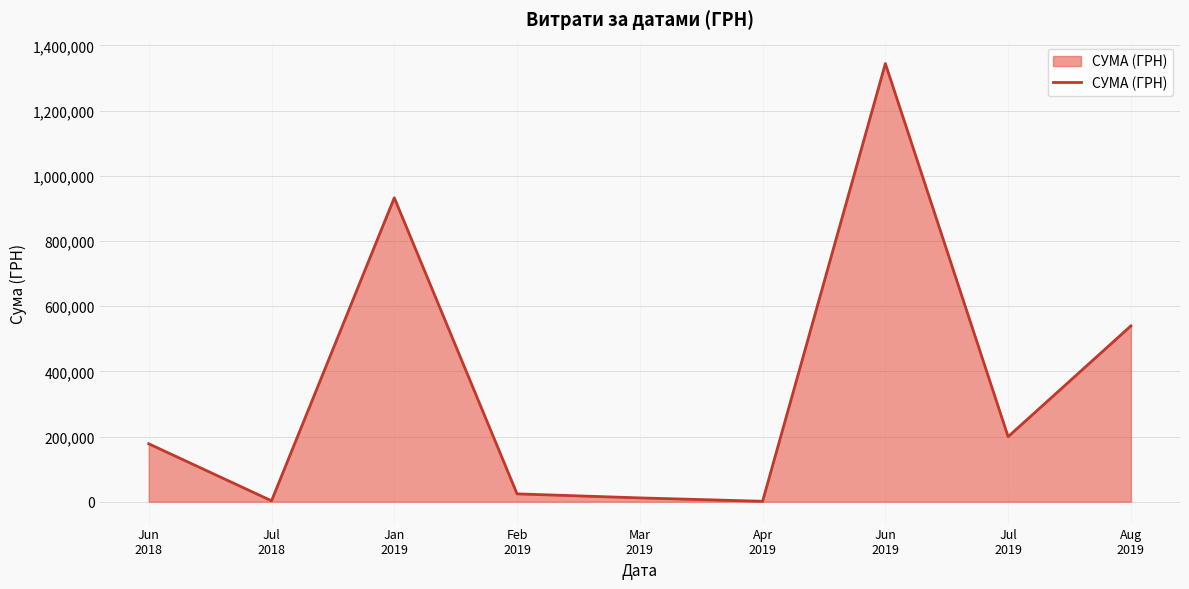

What is the maximum value shown in the chart?

1344538.1